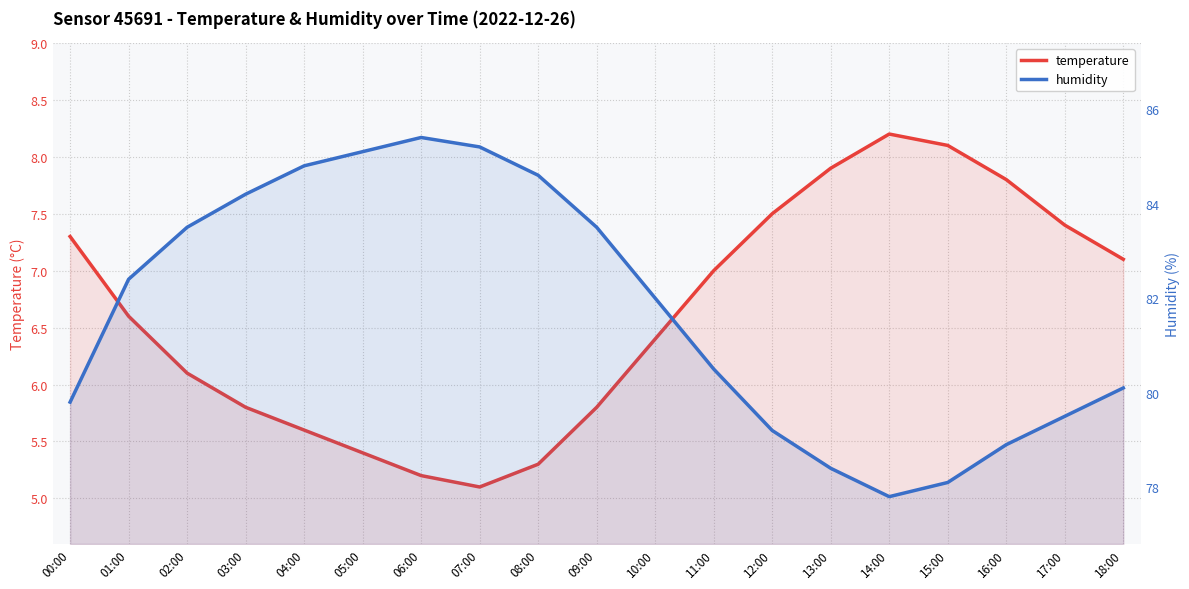

What value does the humidity series have at 01:00?

82.4